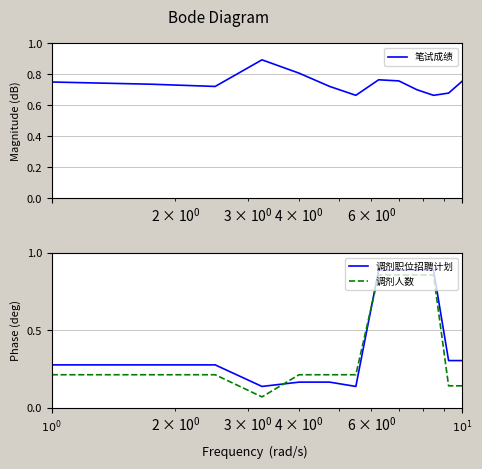

What are all the series names shown in the legend?

笔试成绩, 调剂职位招聘计划, 调剂人数